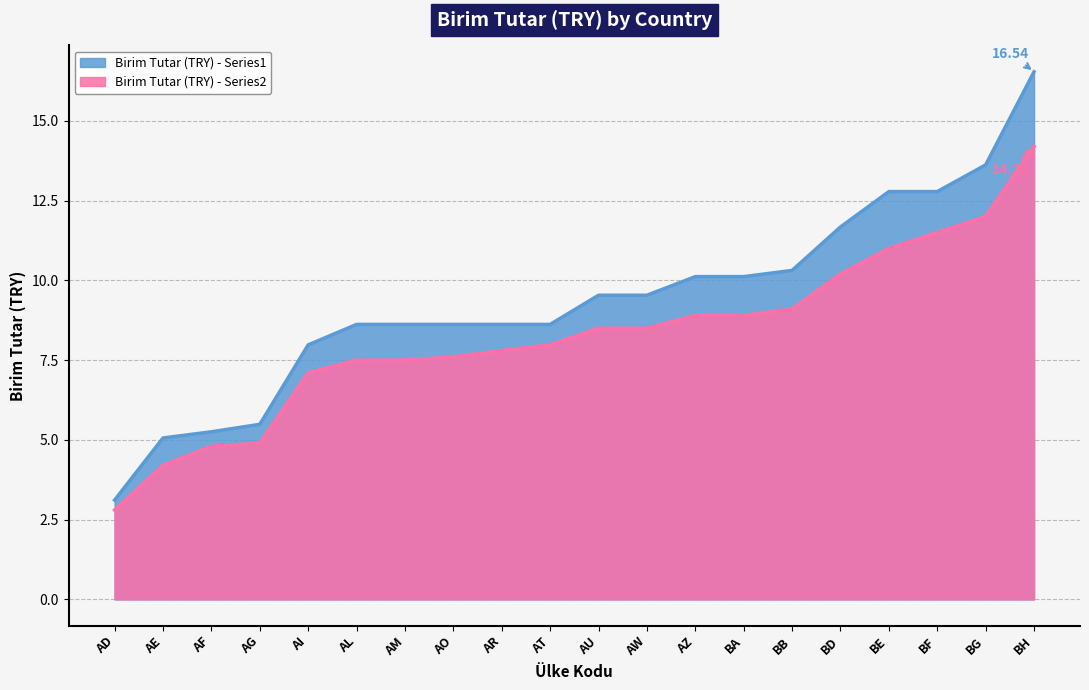

Is the value of Birim Tutar (TRY) - Series2 at AI greater than the value of Birim Tutar (TRY) - Series1 at BH?

Yes